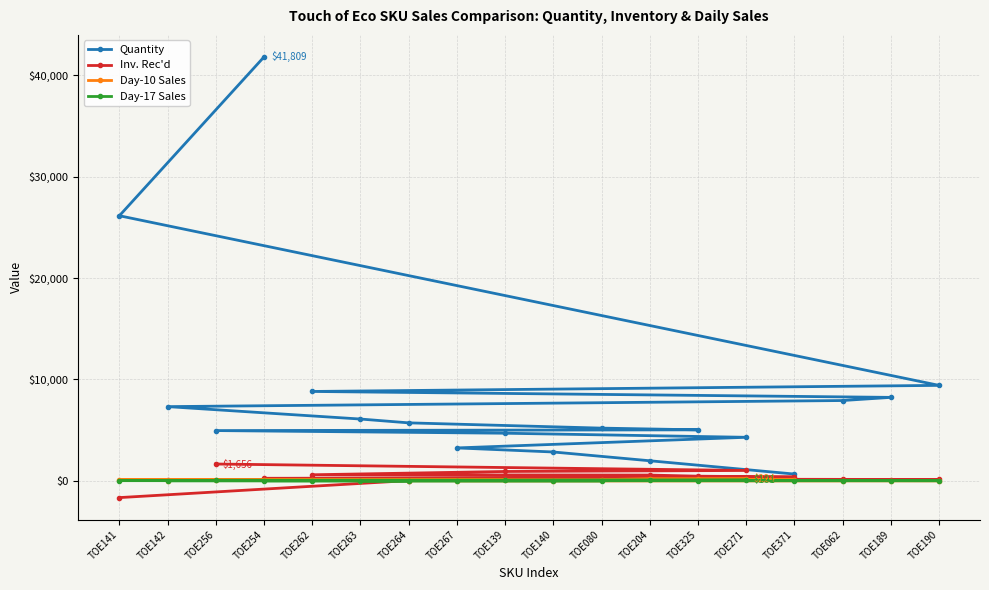

Does the chart display data point markers on the line(s)?

Yes